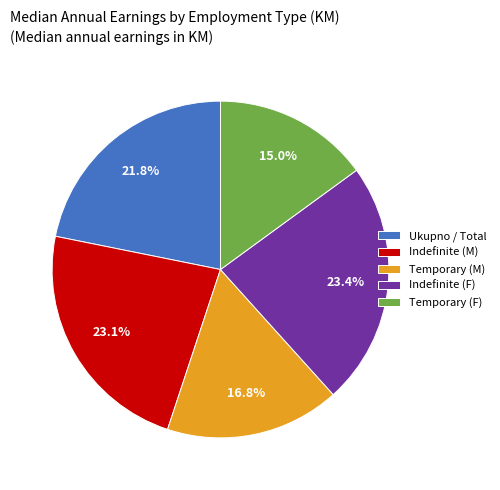

How many slices are in this pie chart?

5